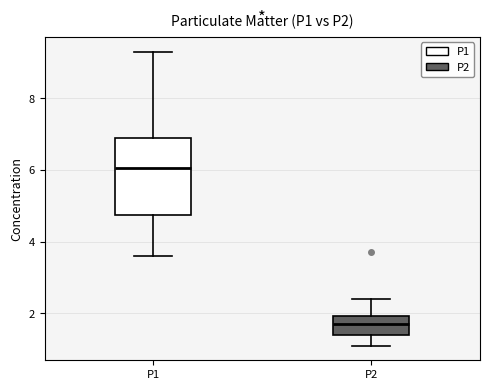

Reading left to right, read every box against the y-axis: the position of its median line, the range the box covers, and the ends of its whiskers. The values are not printed on the chart, so give them approximately, as read against the axis.

P1: median 6.0, box 4.8 to 7.0, whiskers 3.6 to 9.4
P2: median 1.8, box 1.4 to 2.0, whiskers 1.2 to 2.4